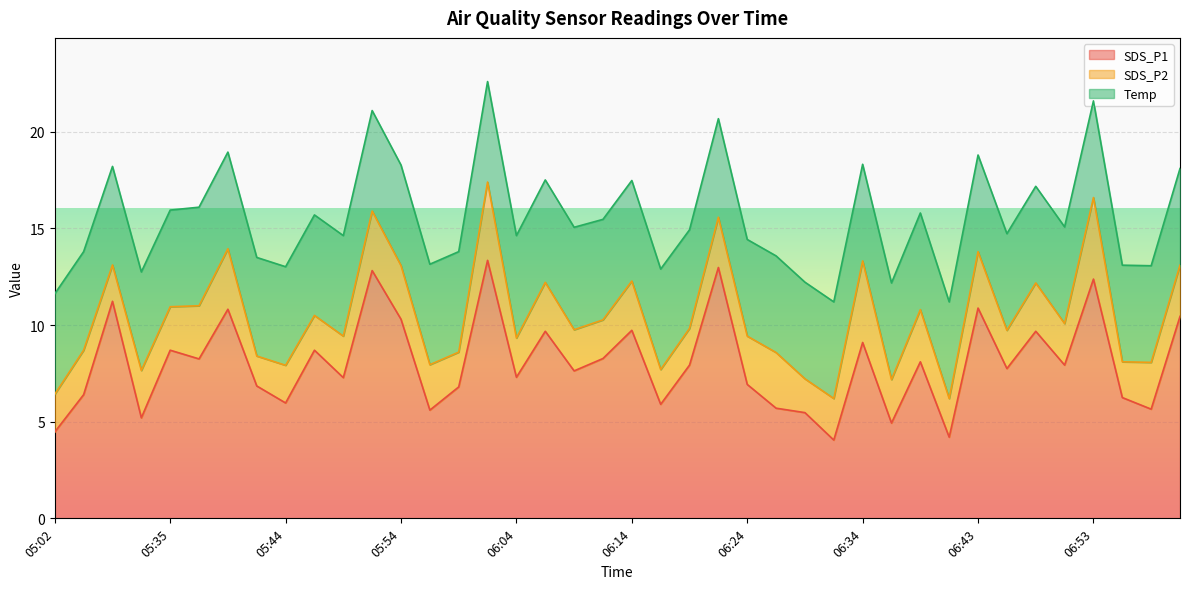

Is it true that SDS_P1 equals 9.7 at 05:27?

False